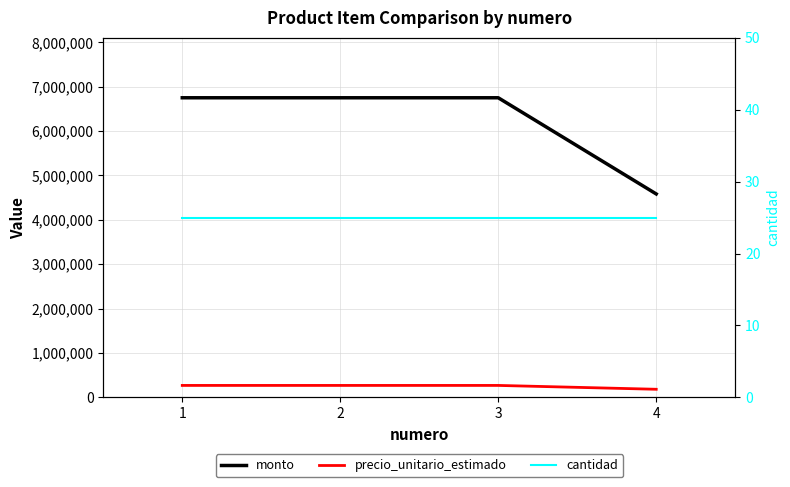

How many lines are shown in the chart?

3